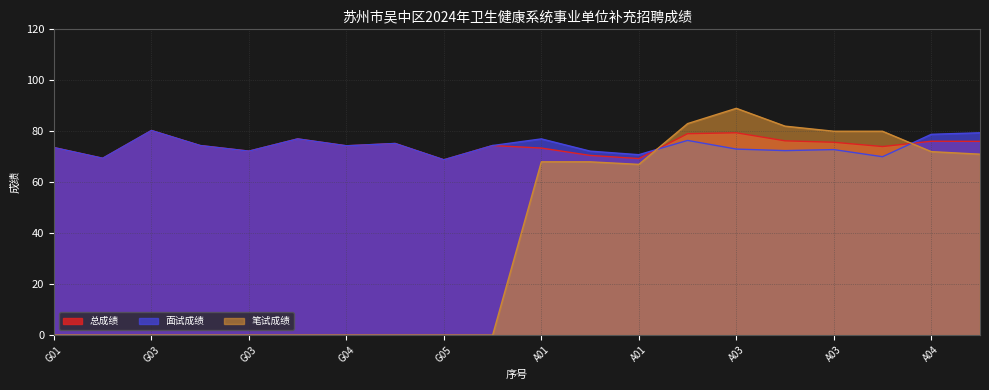

How many lines are shown in the chart?

3